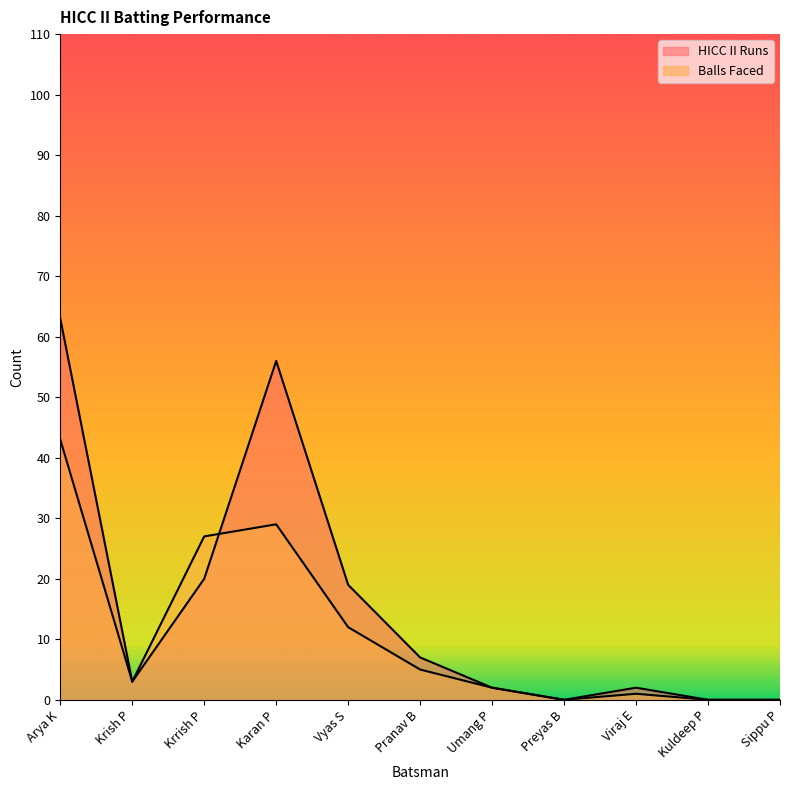

What is the highest value of the HICC II Runs series?

63